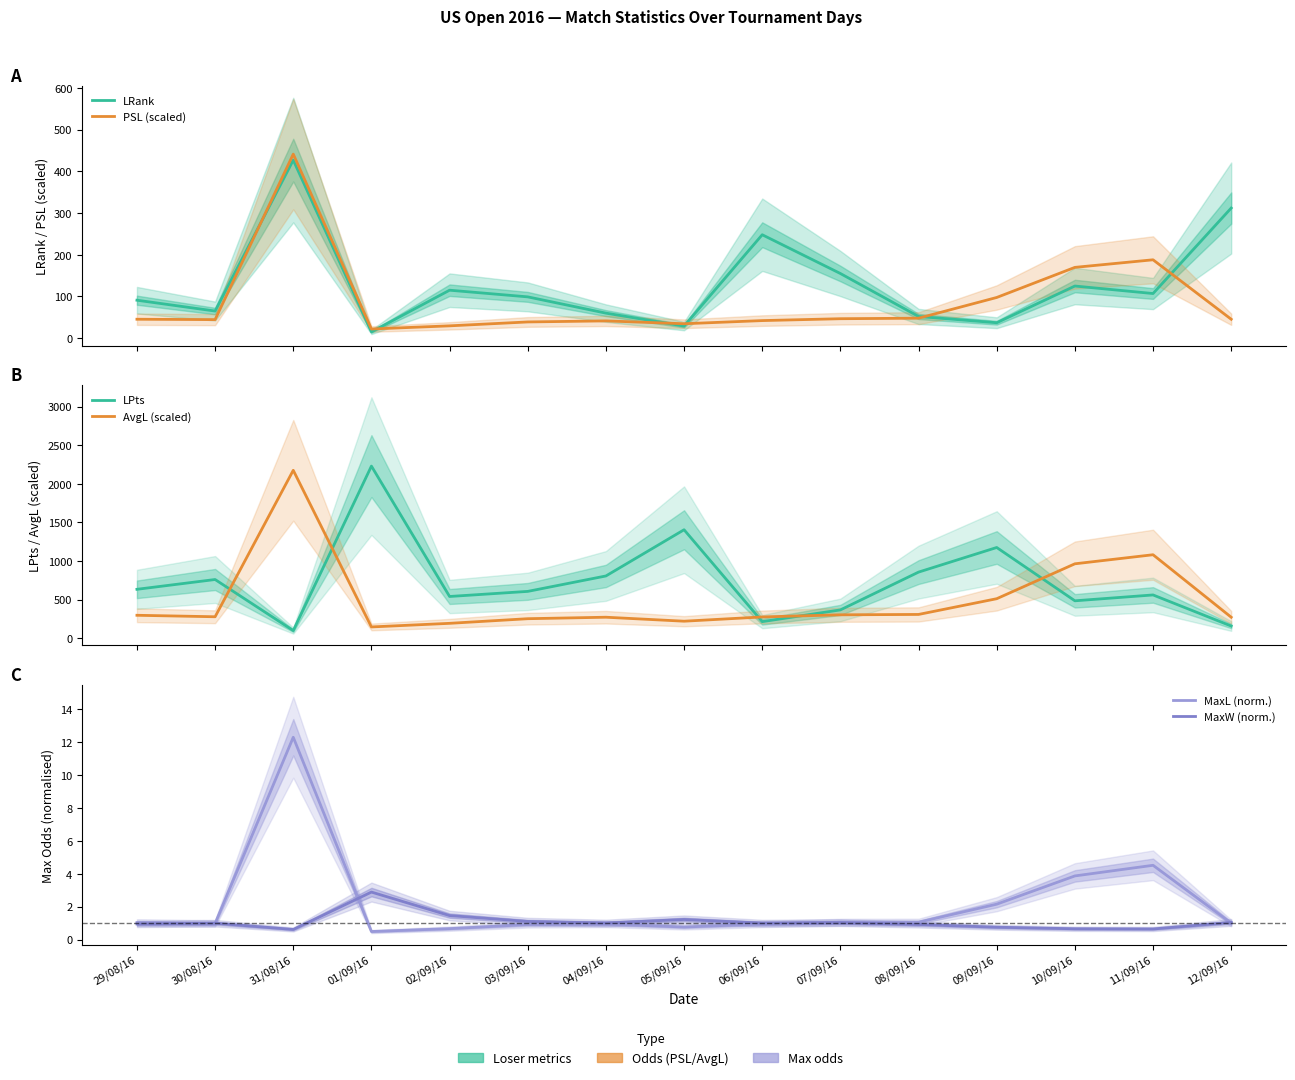

List the labels in order of PSL (scaled) value, largest first.

31/08/16, 11/09/16, 10/09/16, 09/09/16, 08/09/16, 07/09/16, 29/08/16, 12/09/16, 30/08/16, 06/09/16, 04/09/16, 03/09/16, 05/09/16, 02/09/16, 01/09/16